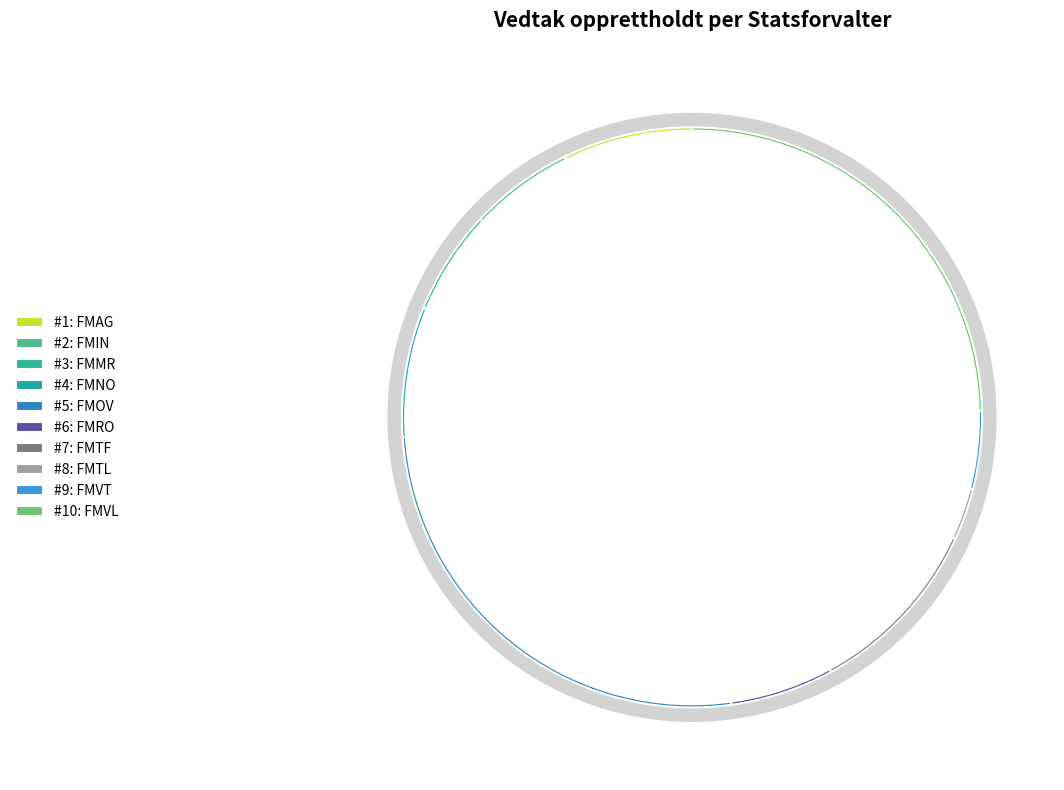

Rank the categories by value from highest to lowest.

FMOV, FMVL, FMTF, FMAG, FMNO, FMIN, FMMR, FMRO, FMVT, FMTL